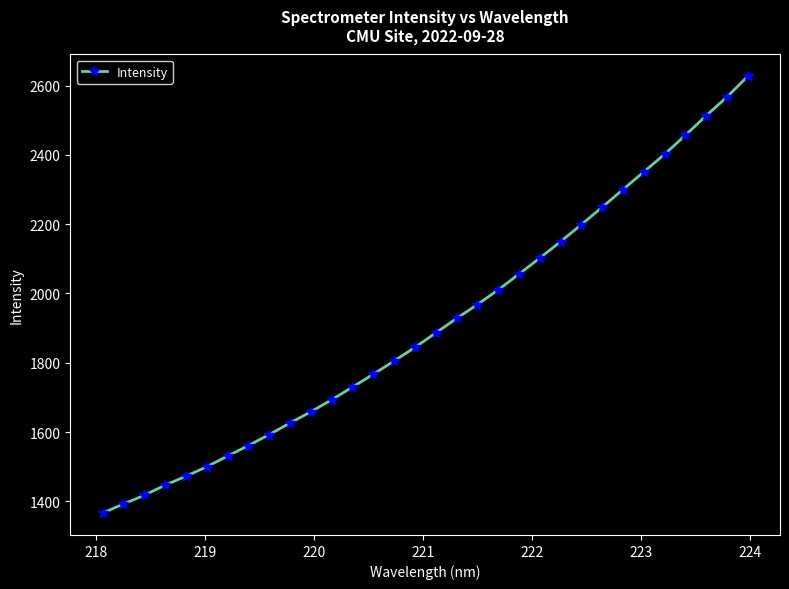

What is the average value?

1911.5